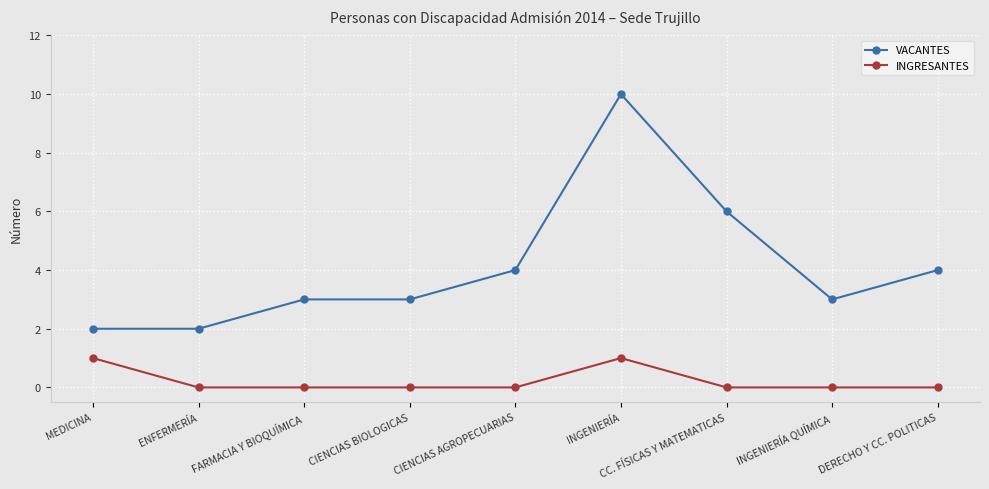

What is the label of the 4th point from the right?

INGENIERÍA